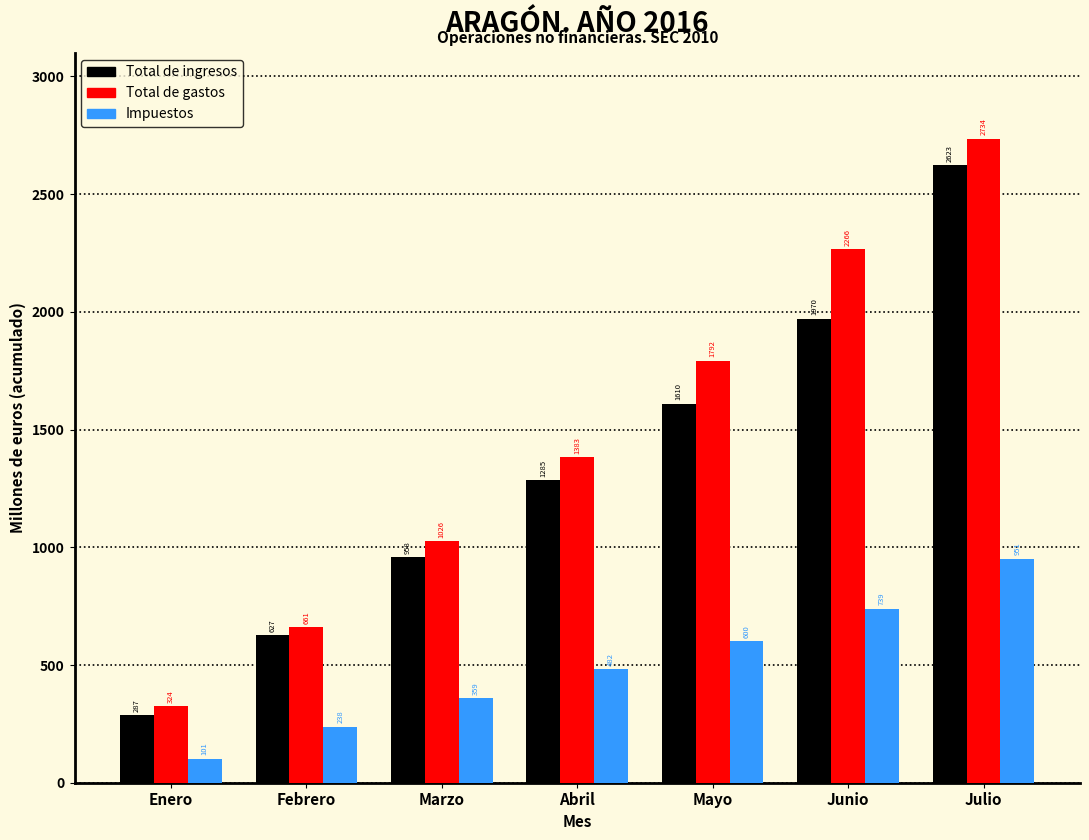

Reading right to left, what are all the values shown in this chart?

Total de ingresos: Julio=2623	Junio=1970	Mayo=1610	Abril=1285	Marzo=958	Febrero=627	Enero=287
Total de gastos: Julio=2734	Junio=2266	Mayo=1792	Abril=1383	Marzo=1026	Febrero=661	Enero=324
Impuestos: Julio=951	Junio=739	Mayo=600	Abril=482	Marzo=359	Febrero=238	Enero=101